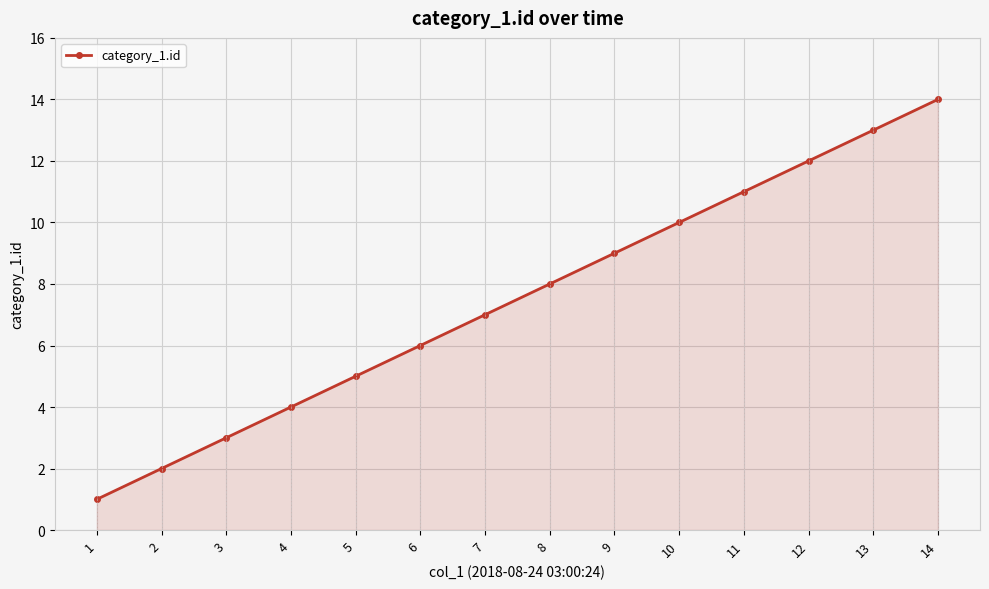

Rank the categories by value from lowest to highest.

1, 2, 3, 4, 5, 6, 7, 8, 9, 10, 11, 12, 13, 14